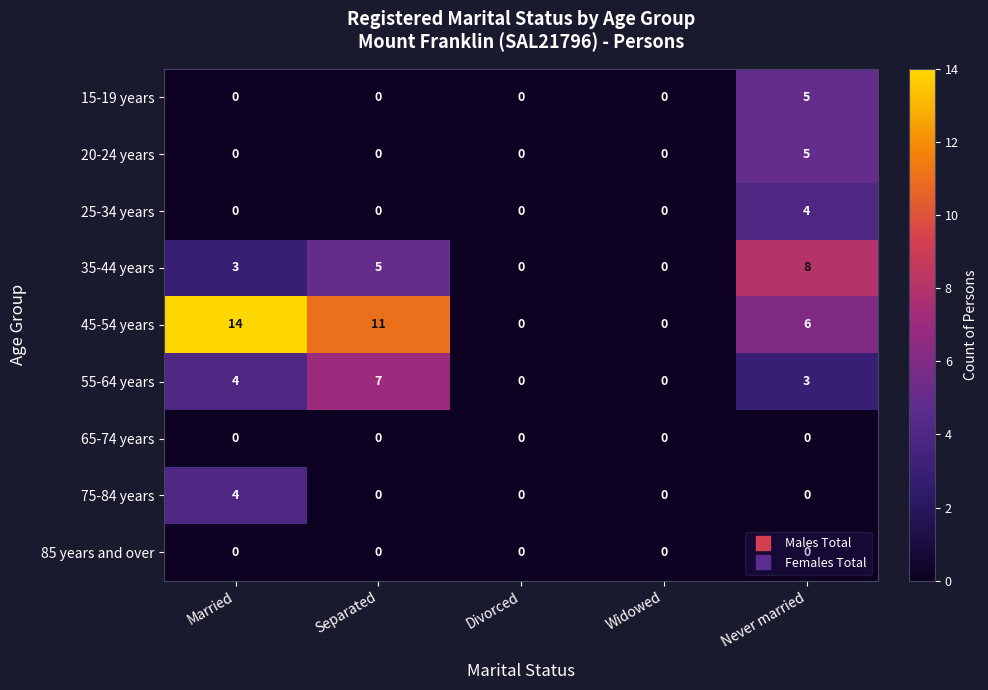

Which label corresponds to the largest value in the chart?

Married